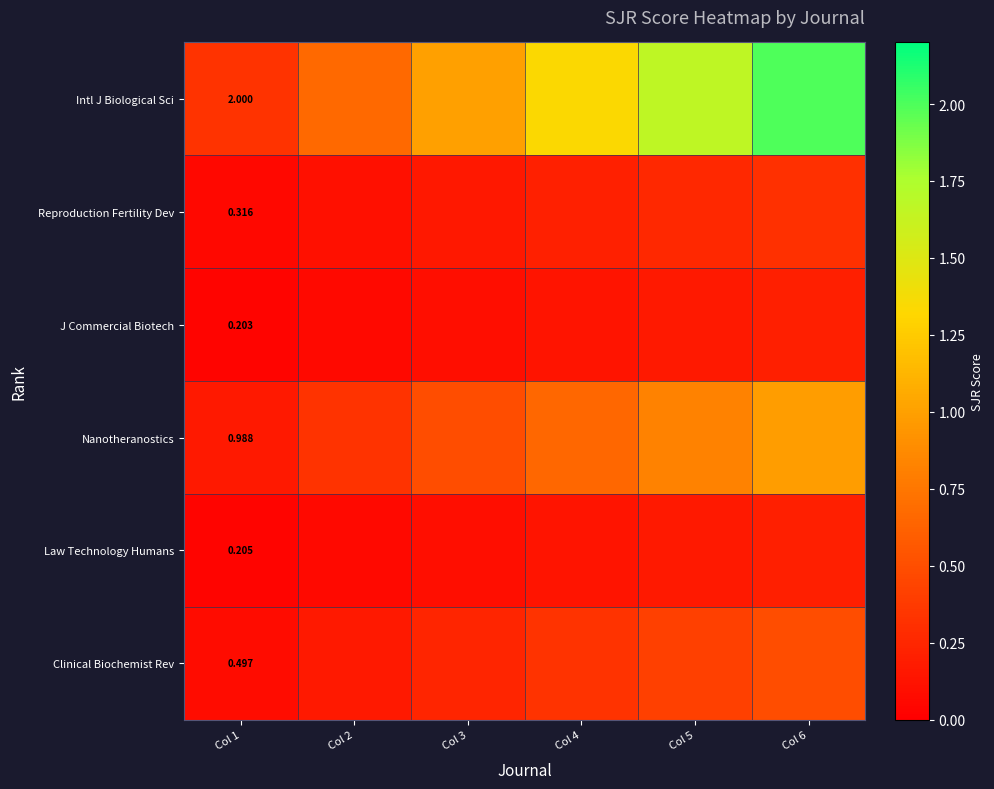

What is the difference between the maximum and minimum values in the Nanotheranostics series?

0.8